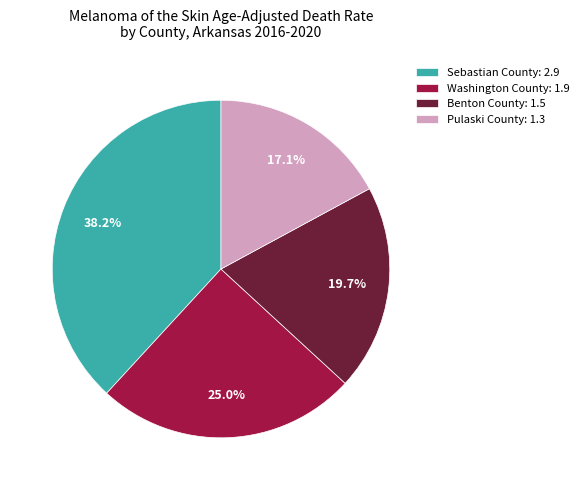

What is the ratio of the value at Sebastian County: 2.9 to the value at Benton County: 1.5?

1.9